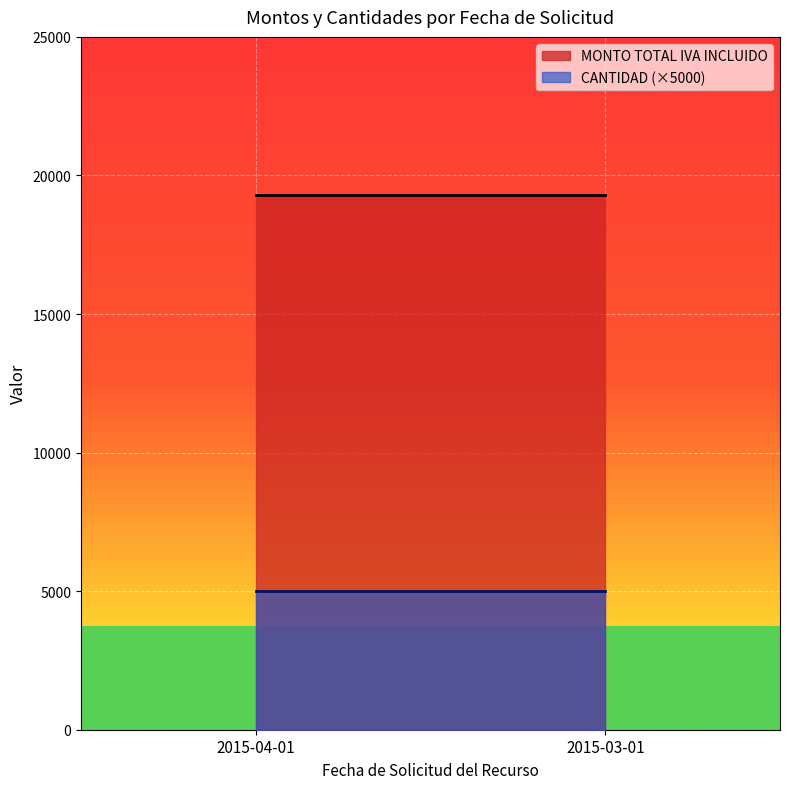

What is the maximum value for MONTO TOTAL IVA INCLUIDO?

19289